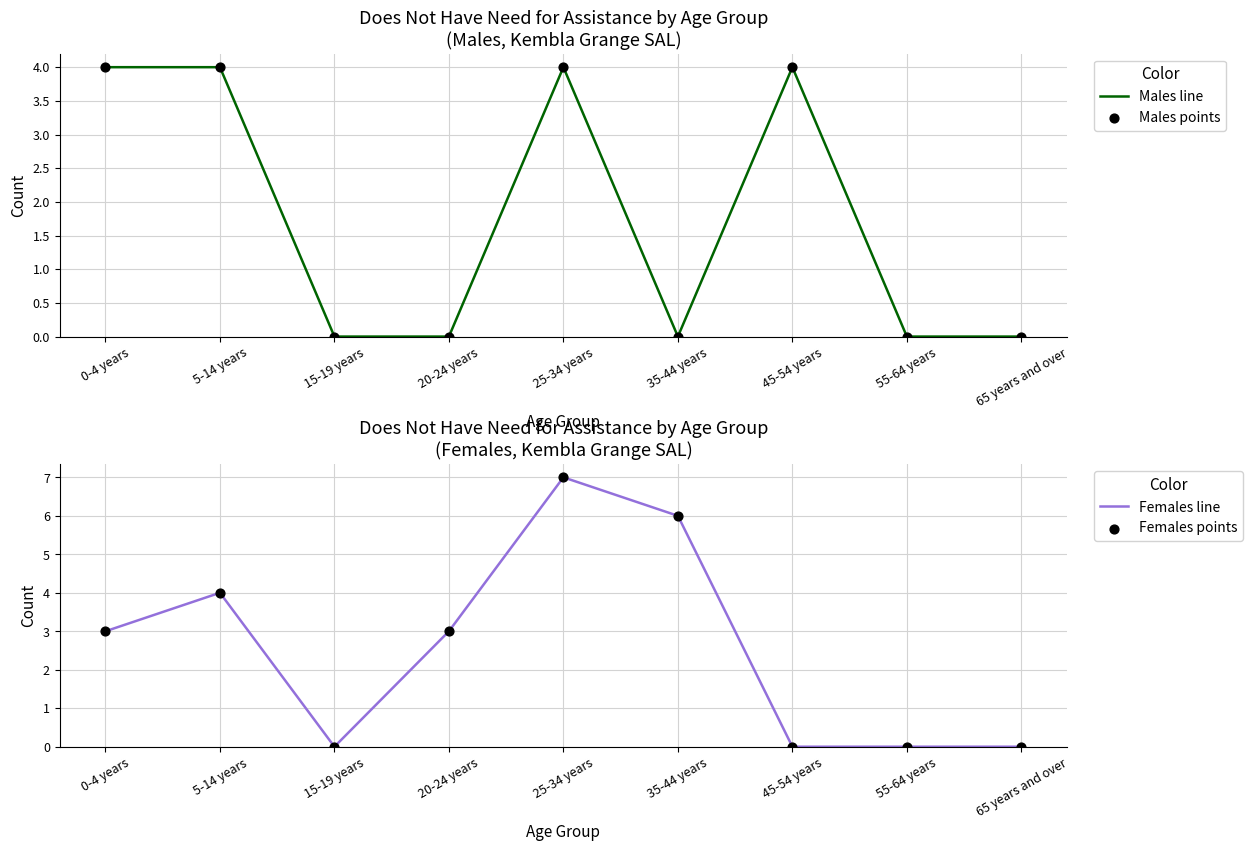

Which series reaches the maximum Y coordinate?

Females line